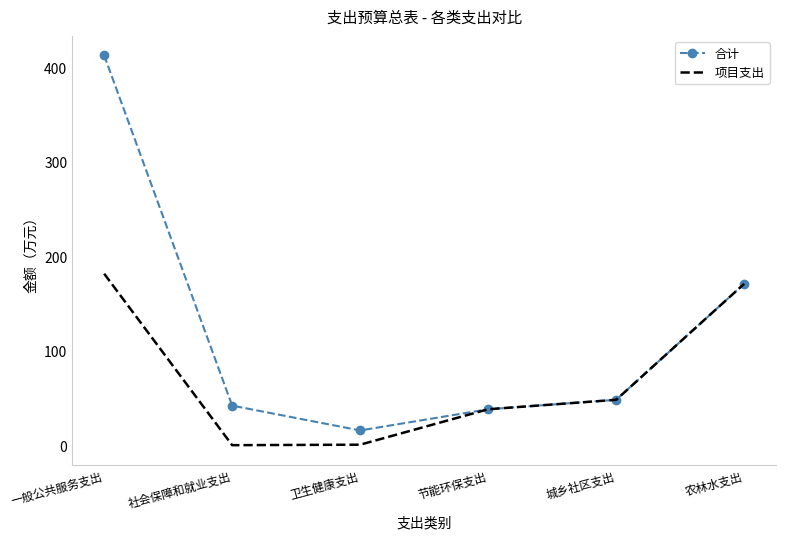

How many distinct data groups are displayed?

2